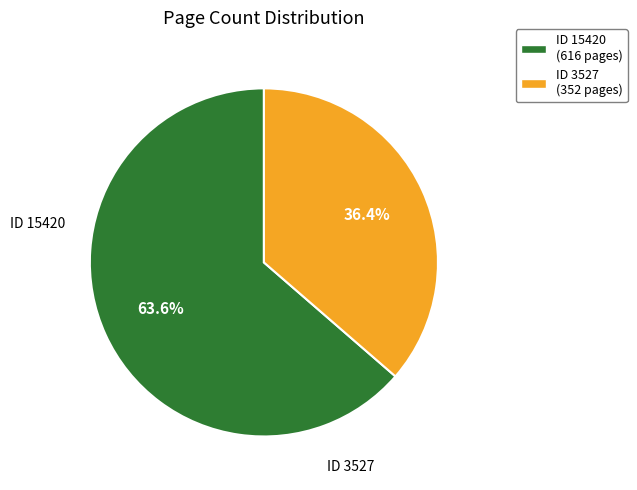

Is there a majority slice in this chart?

Yes